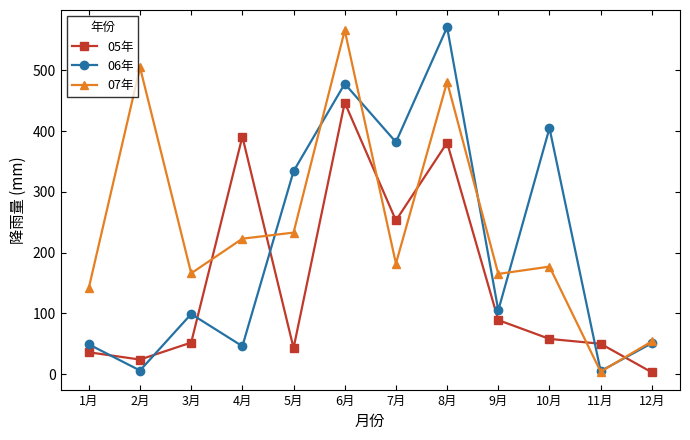

What are all the series names shown in the legend?

05年, 06年, 07年